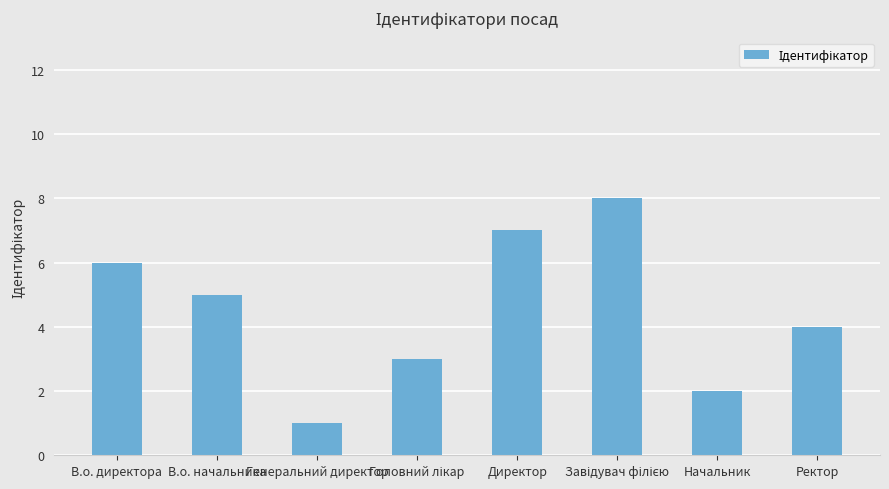

Where is the data nearest to the value 4?

Ректор